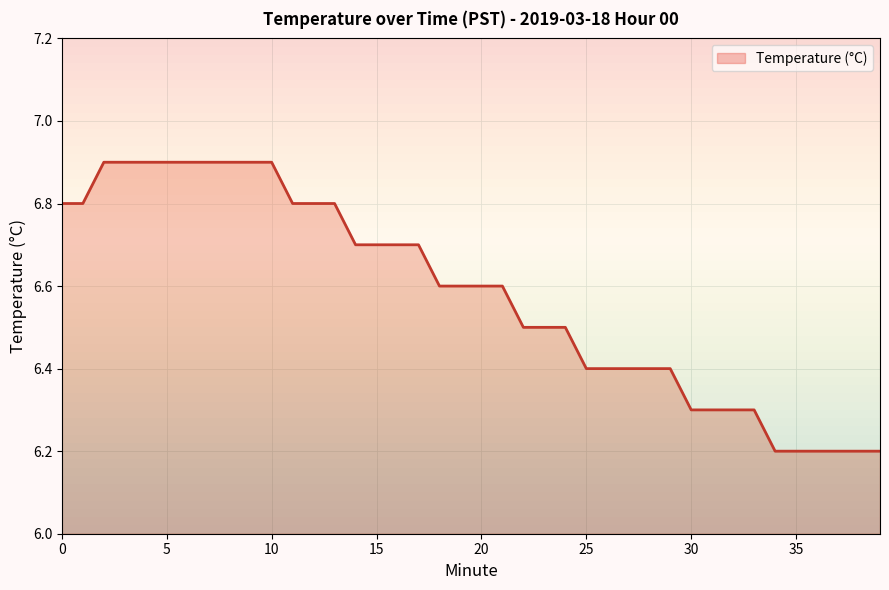

What is the sum of all values?

263.2